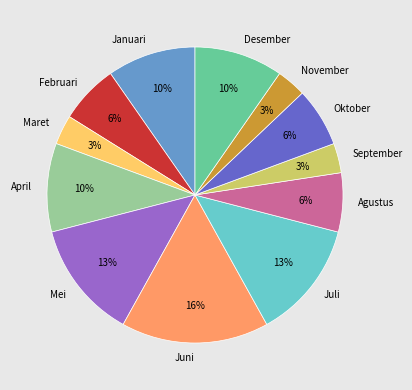

Do November and September together represent more than half of the pie?

No